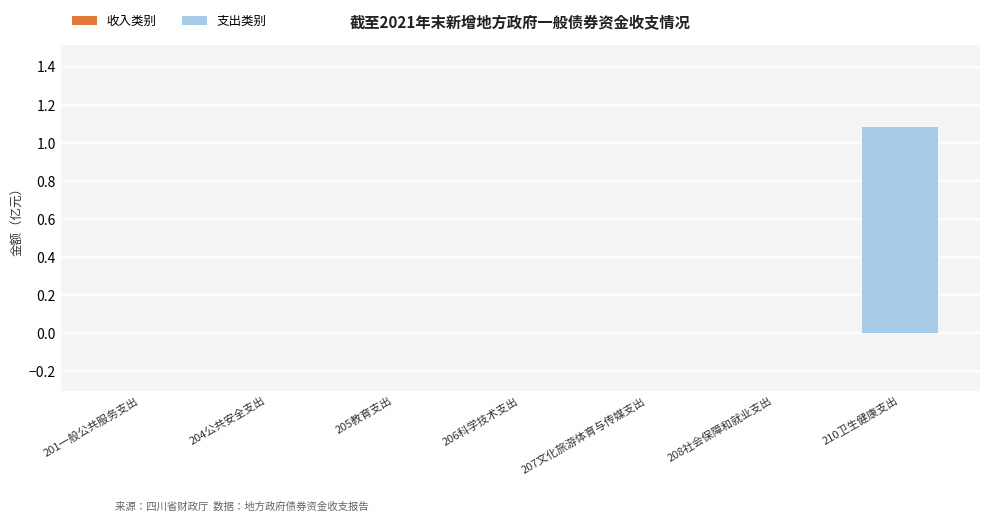

True or false: the data shows 0.7 at 210卫生健康支出.

False